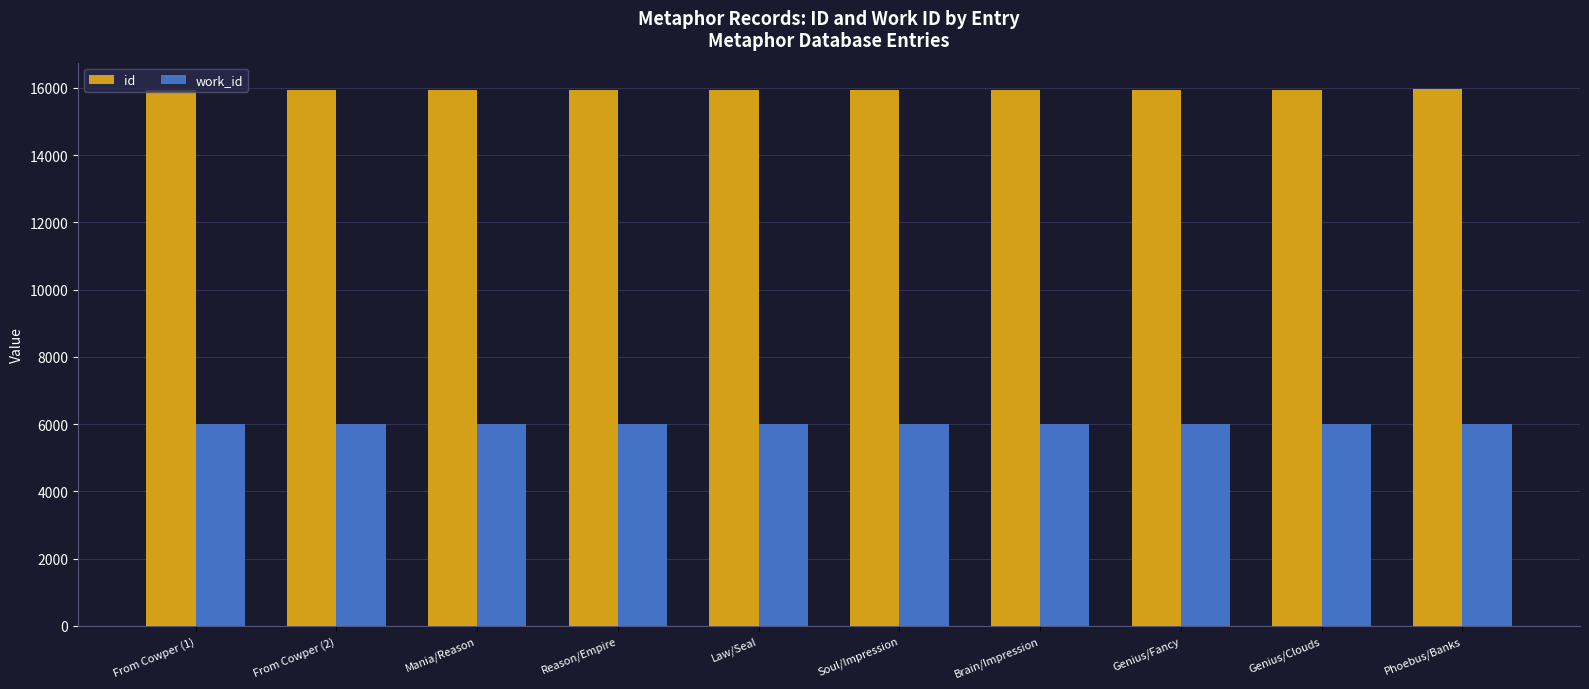

At how many categories does at least one series exceed 11506?

10